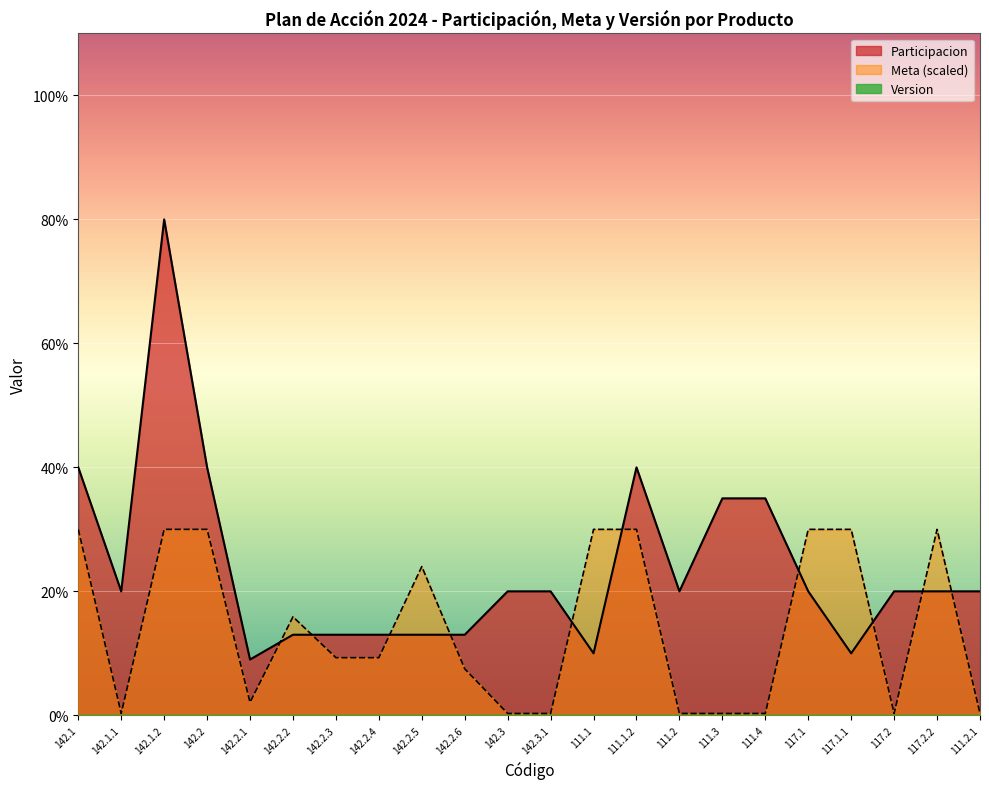

What is the spread (max minus min) of values at 142.2.2?

15.9